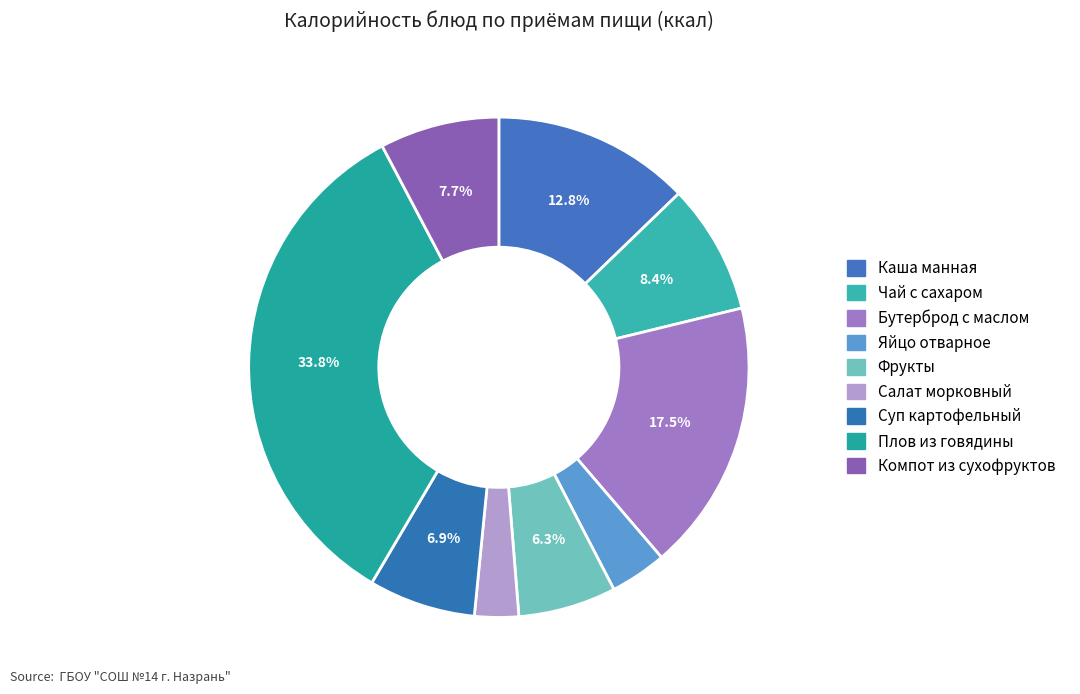

Count the number of slices in the pie.

9